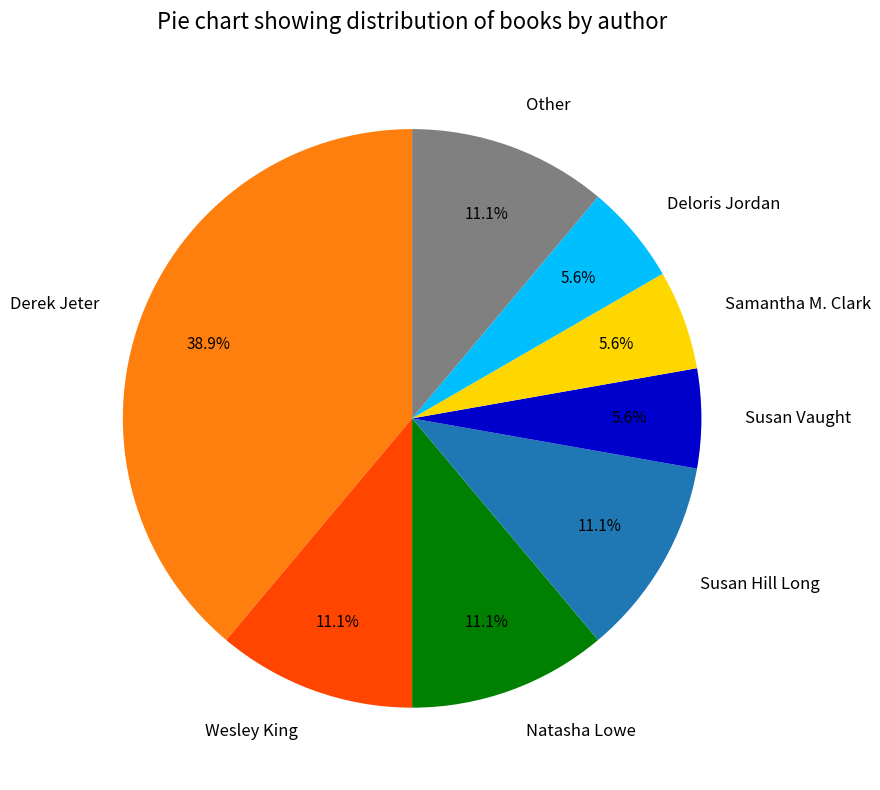

How many slices are in this pie chart?

8